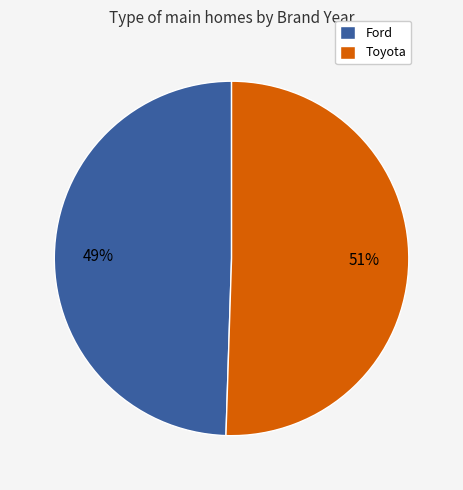

To the nearest percent, what percentage of the pie is Ford?

49%